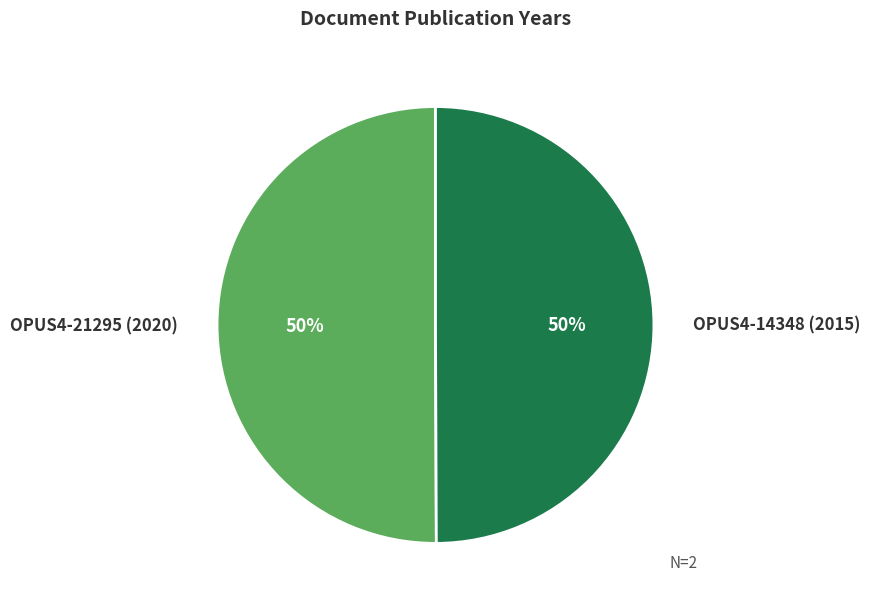

To the nearest percent, what is the average slice percentage?

50%